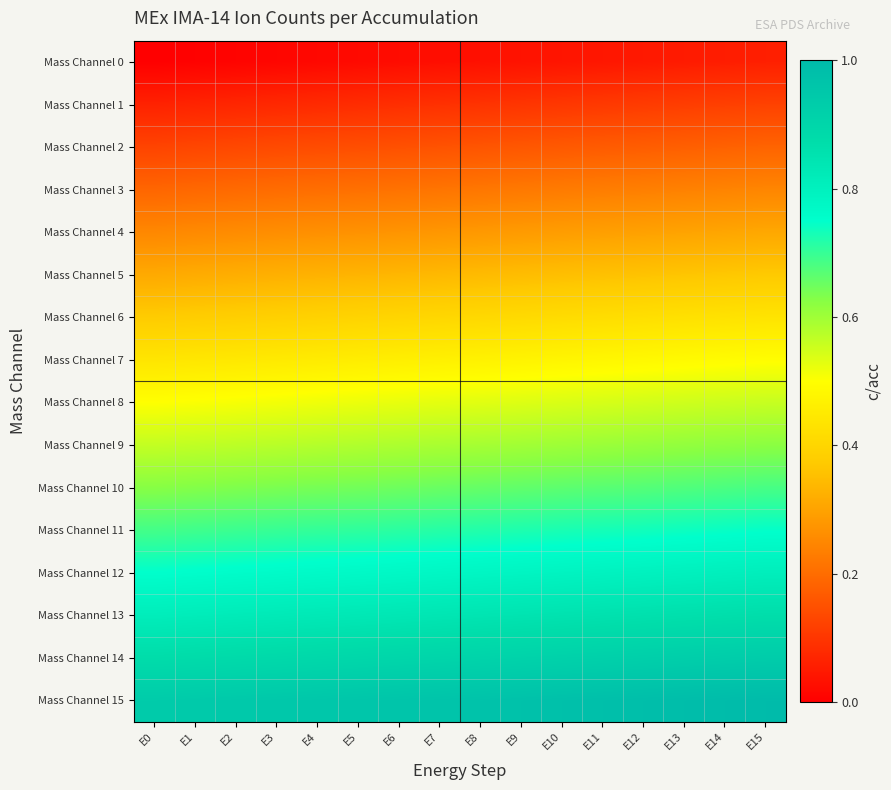

Which series has the largest total across all categories?

Mass Channel 15